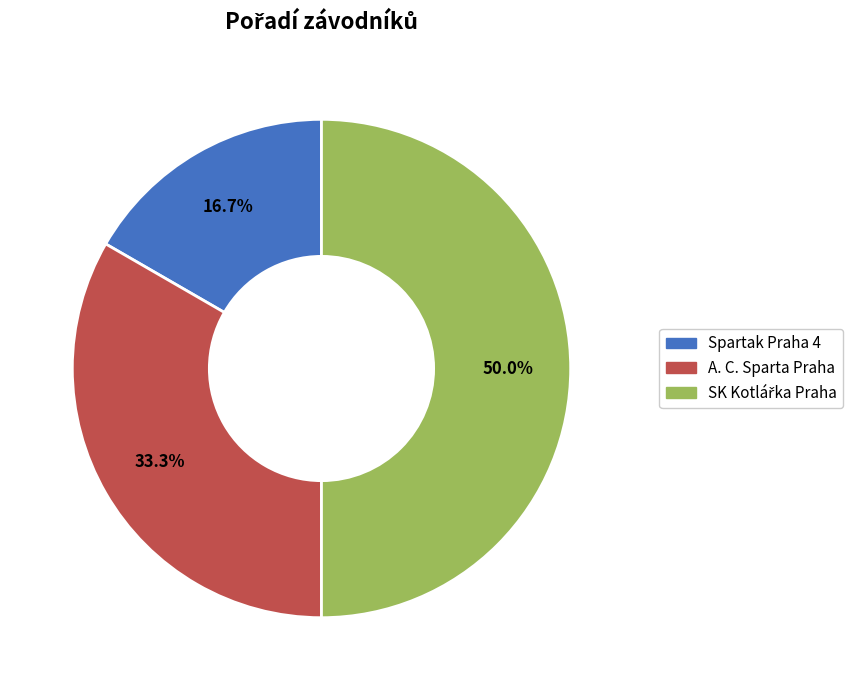

Which category has the smallest portion of the pie?

Spartak Praha 4